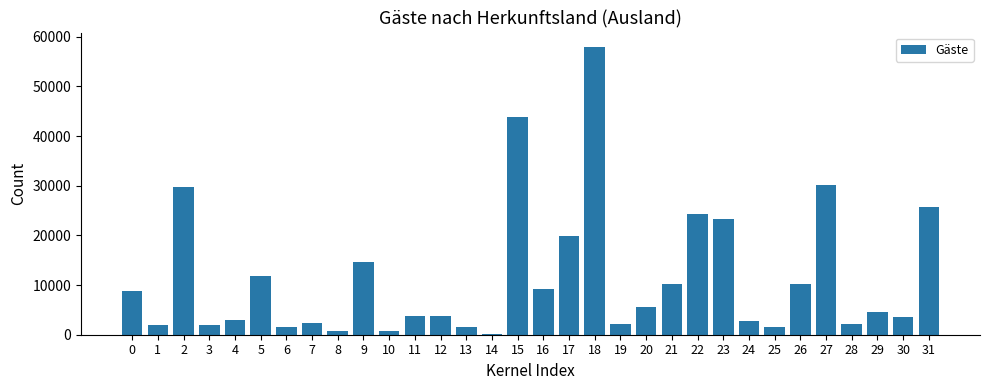

What is the maximum value shown in the chart?

57961